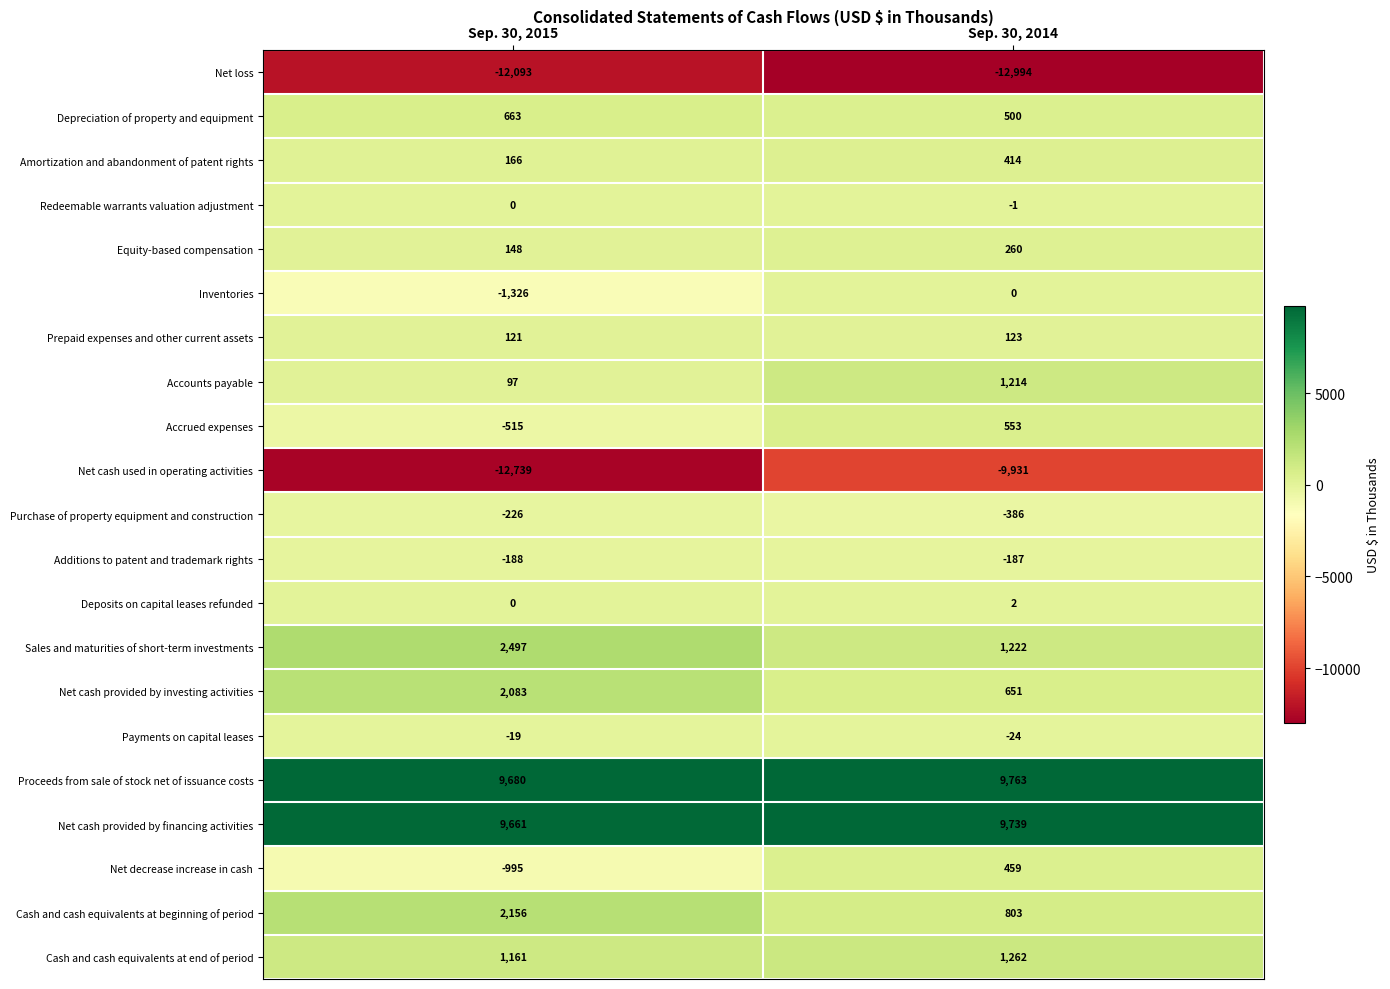

What is the sum of the Proceeds from sale of stock net of issuance costs values at Sep. 30, 2015 and Sep. 30, 2014?

19443